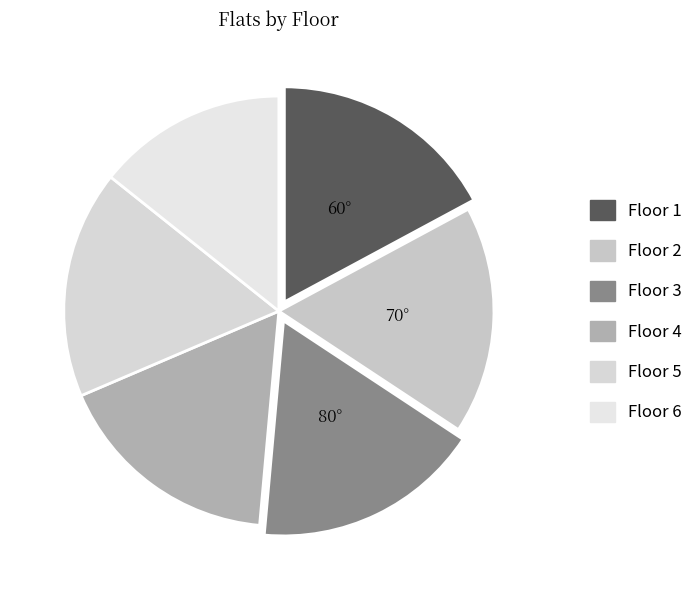

Count the number of slices in the pie.

6